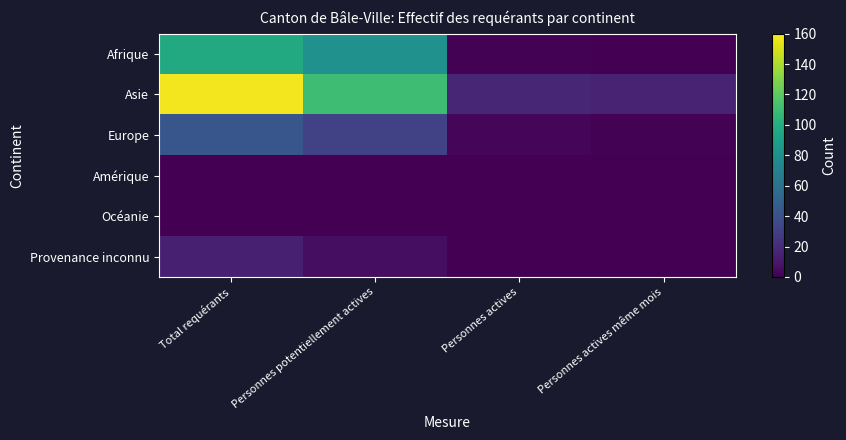

At which category is the sum across all series the highest?

Total requérants